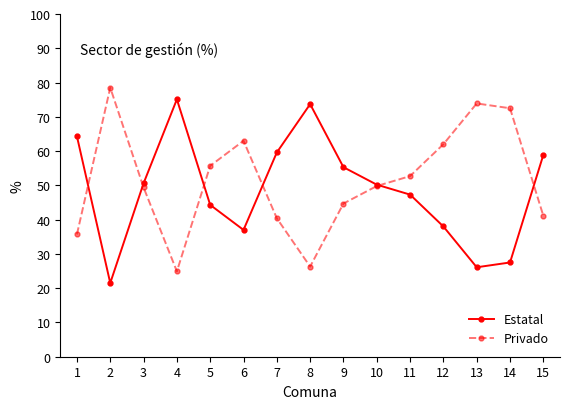

What is the total value across all series at 2?

100.0